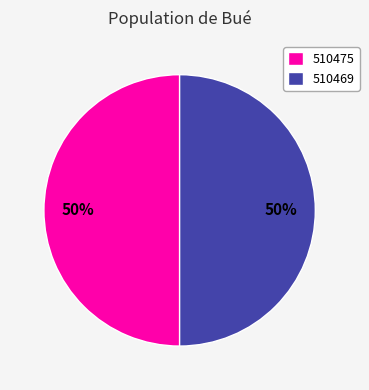

Combined, do 510475 and 510469 account for over 50%?

Yes